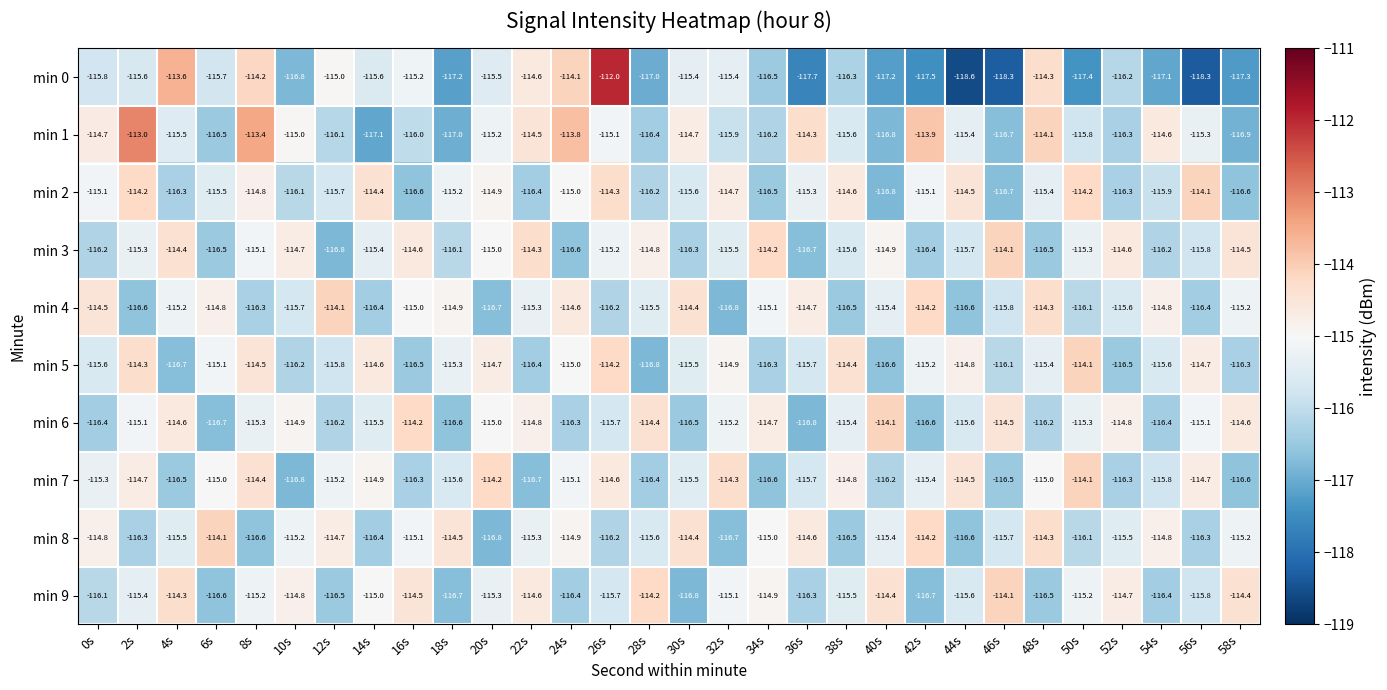

At which label does min 4 reach its peak?

12s